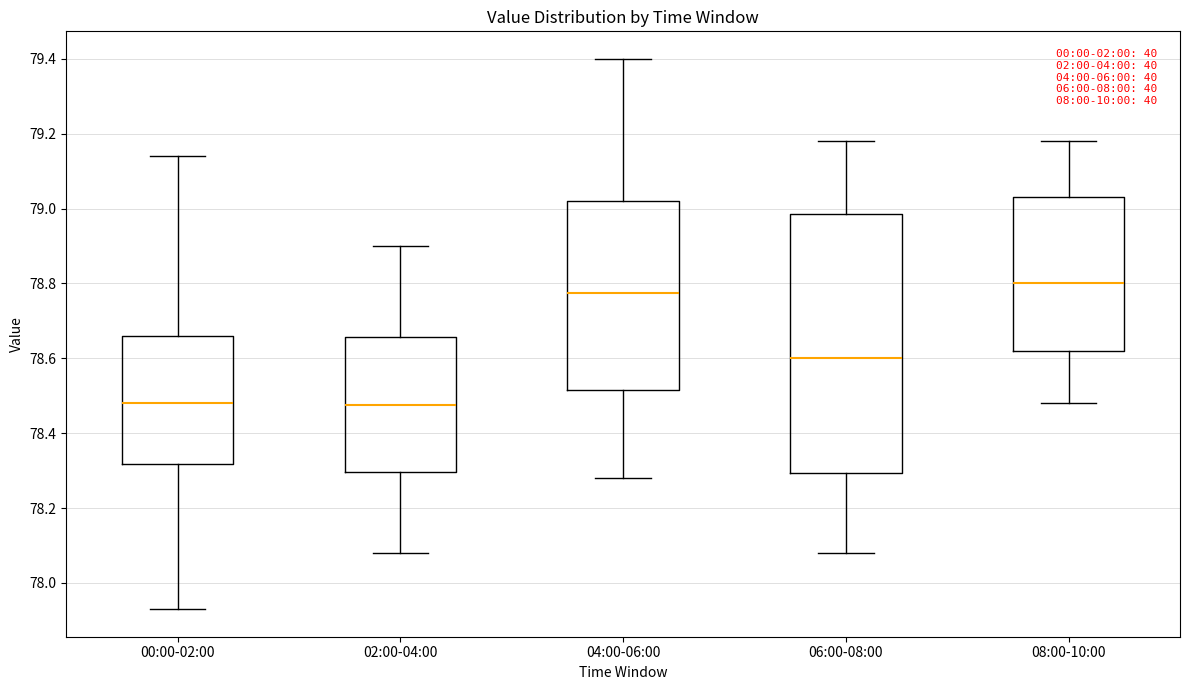

Reading left to right, transcribe this box plot: for each box, give where its median line is, the range the box spans, and where its two whiskers end, as read against the y-axis. The values are not printed on the chart, so give them approximately, as read against the axis.

00:00-02:00: median 78.48, box 78.32 to 78.66, whiskers 77.94 to 79.14
02:00-04:00: median 78.48, box 78.30 to 78.66, whiskers 78.08 to 78.90
04:00-06:00: median 78.78, box 78.52 to 79.02, whiskers 78.28 to 79.40
06:00-08:00: median 78.60, box 78.30 to 78.98, whiskers 78.08 to 79.18
08:00-10:00: median 78.80, box 78.62 to 79.04, whiskers 78.48 to 79.18